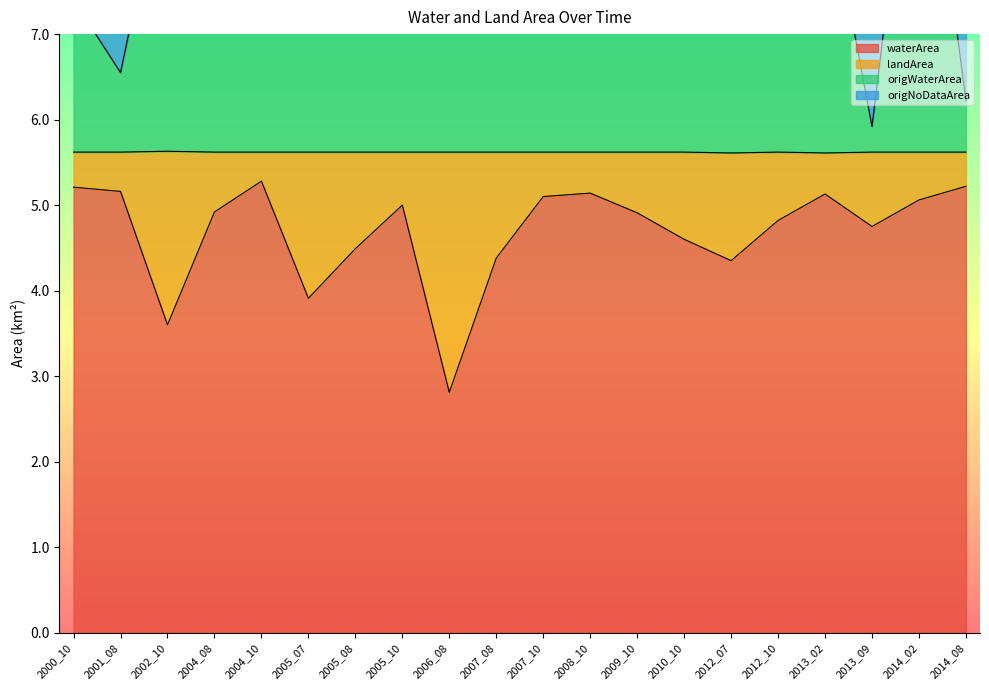

True or false: landArea and origWaterArea cross at least once.

False